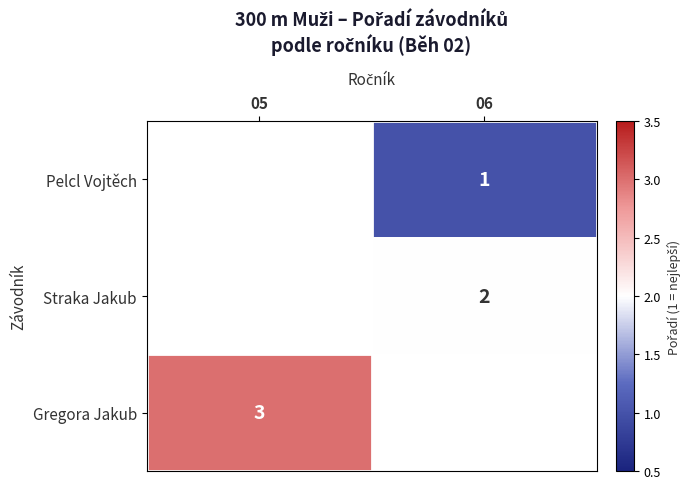

Between 06 and 05, which is larger?

05